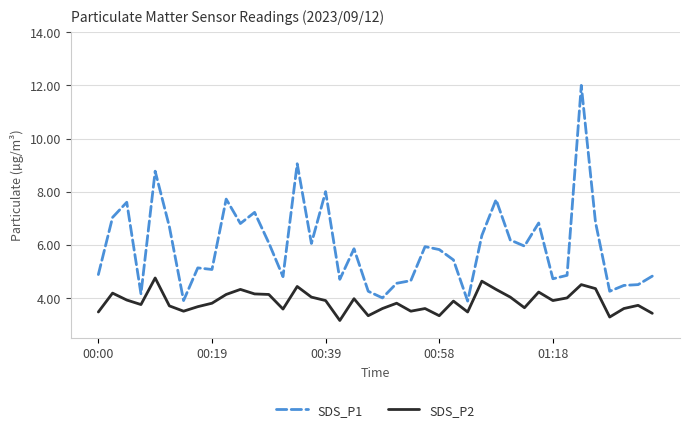

At how many categories does at least one series exceed 5?

24